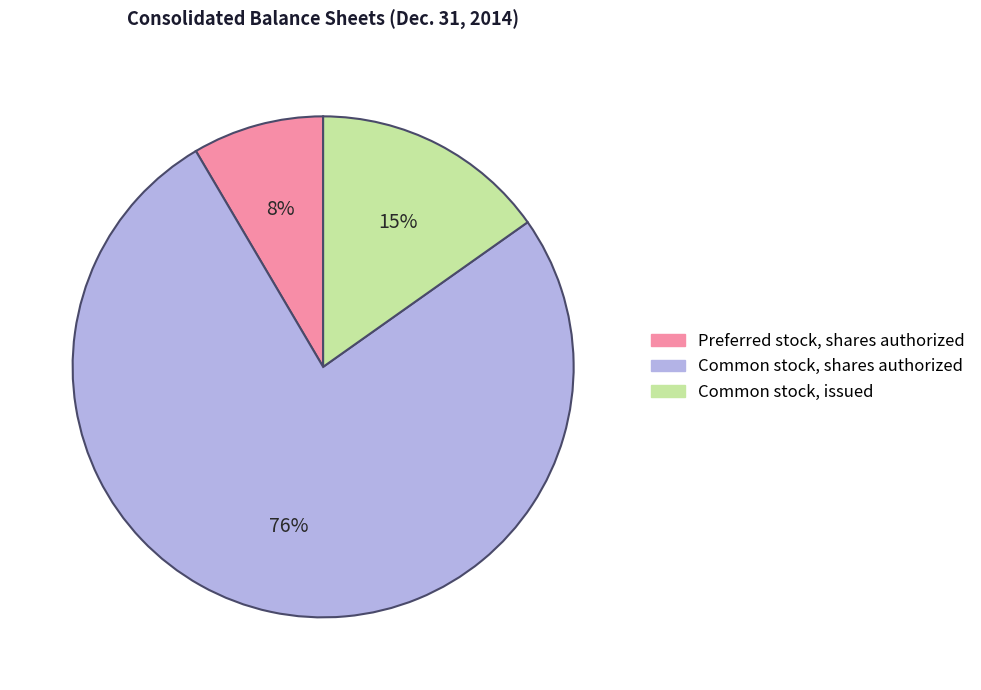

What is the largest slice in the pie chart?

Common stock, shares authorized